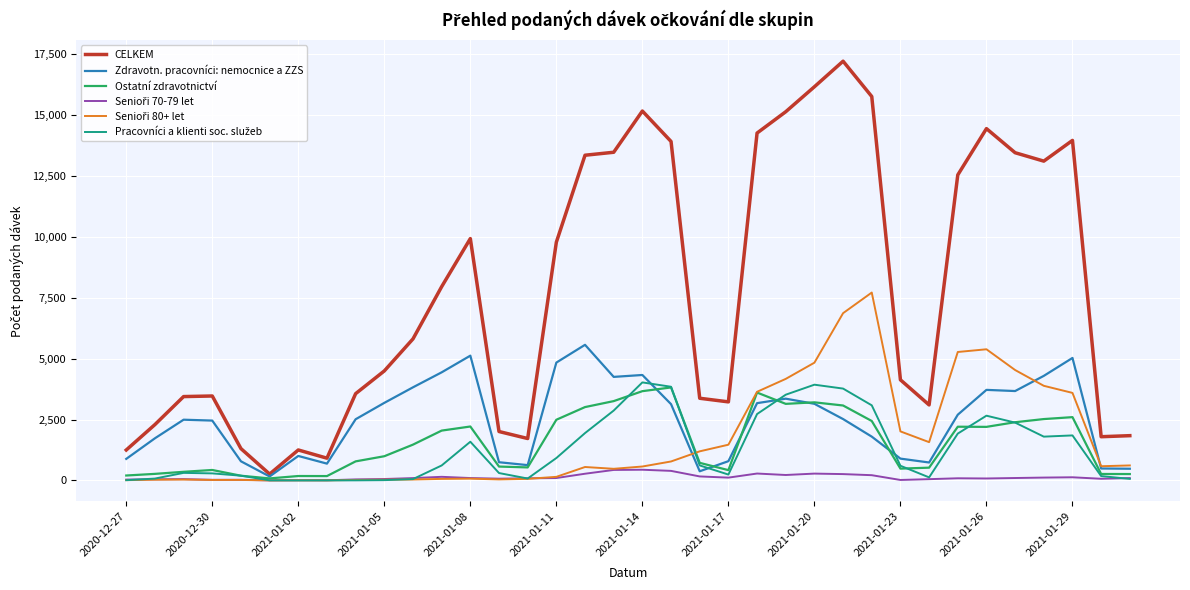

Which series has the largest total across all categories?

CELKEM